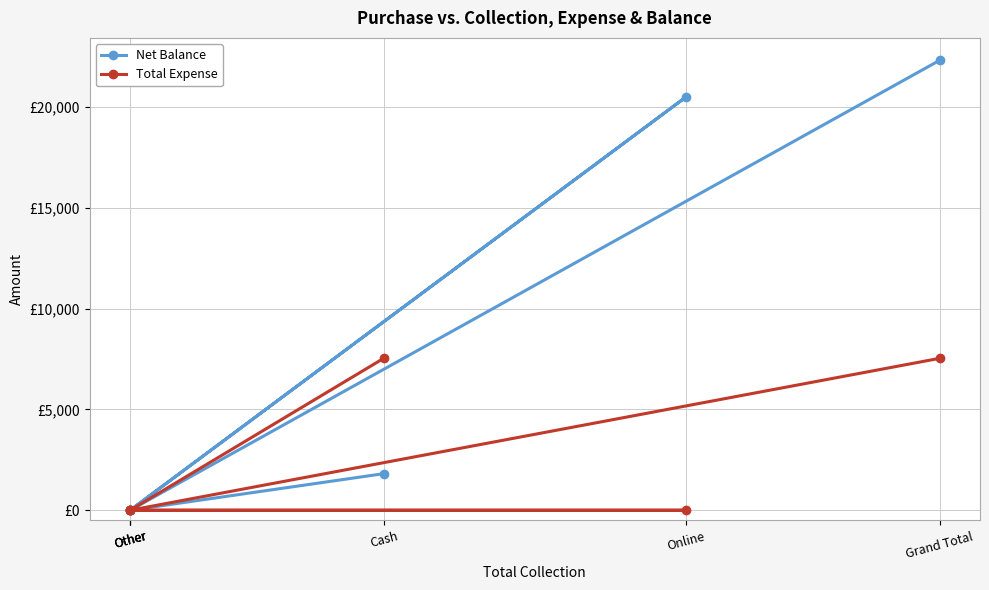

Is the value of Net Balance at Other greater than the value of Total Expense at Other?

No